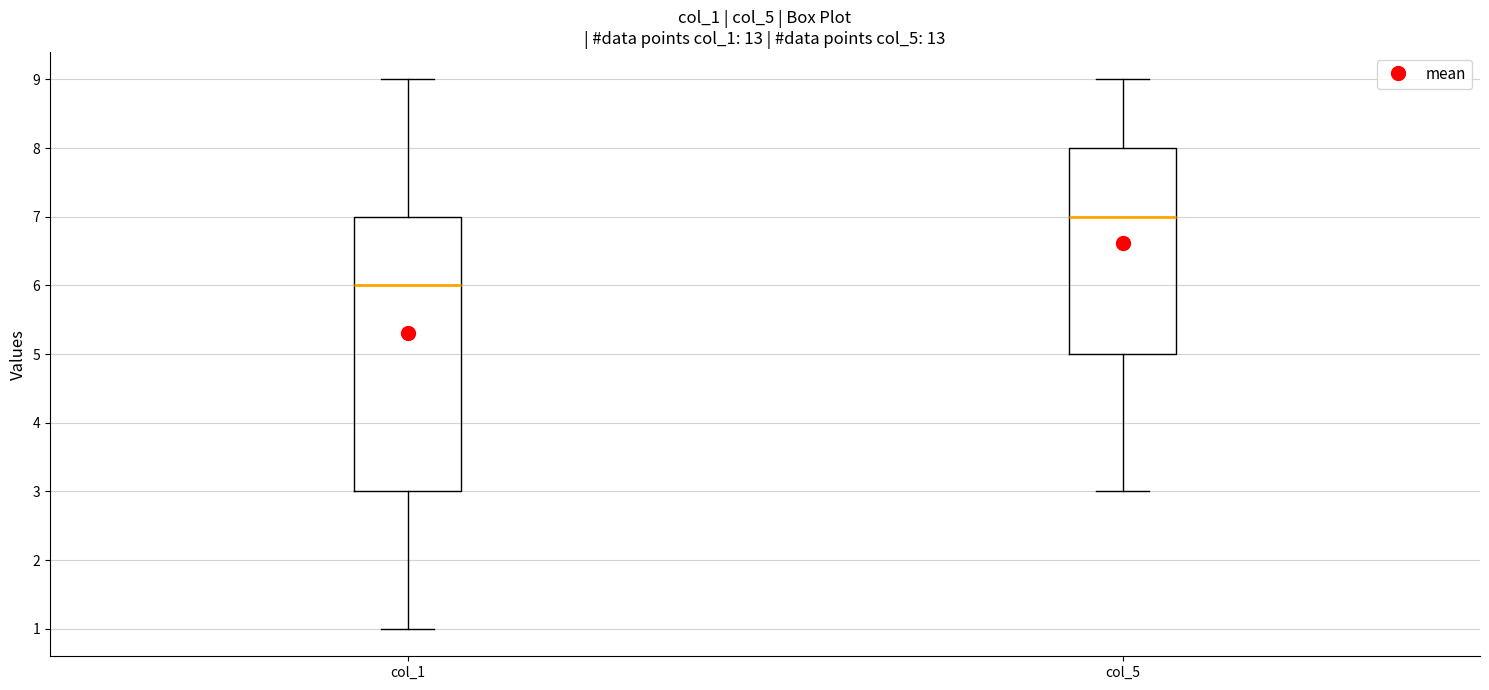

Reading left to right, transcribe this box plot: for each box, give where its median line is, the range the box spans, and where its two whiskers end, as read against the y-axis. The values are not printed on the chart, so give them approximately, as read against the axis.

col_1: median 6, box 3 to 7, whiskers 1 to 9
col_5: median 7, box 5 to 8, whiskers 3 to 9